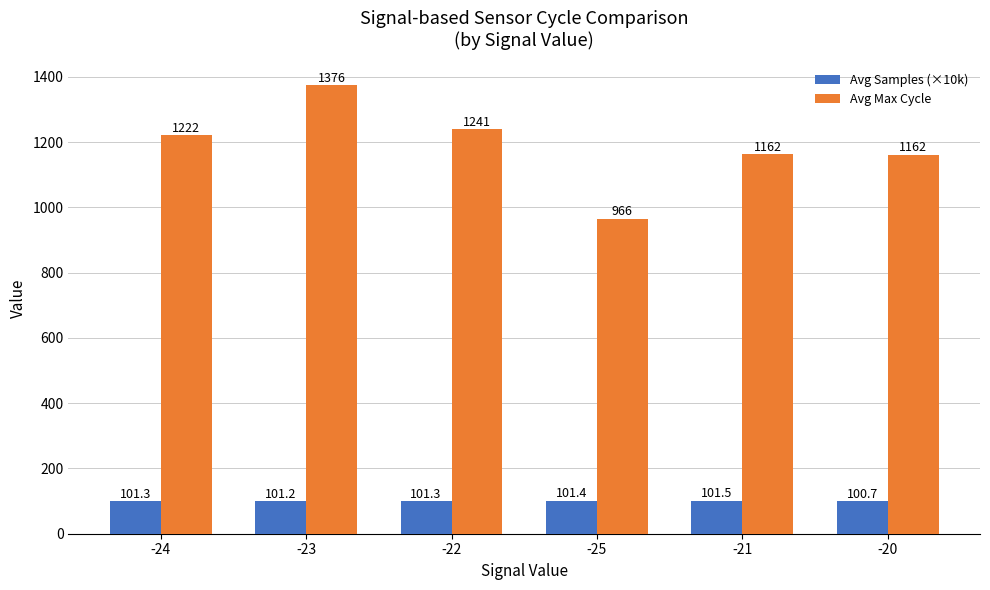

The Avg Max Cycle series shows 867.5 at -22. True or false?

False